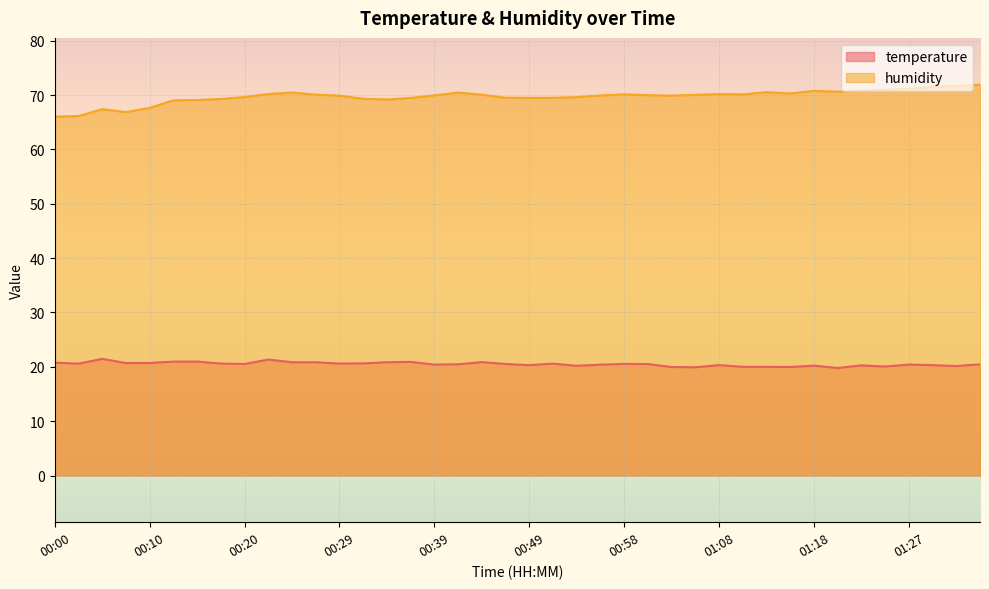

What is the difference between the second highest and minimum values in the temperature series?

1.6